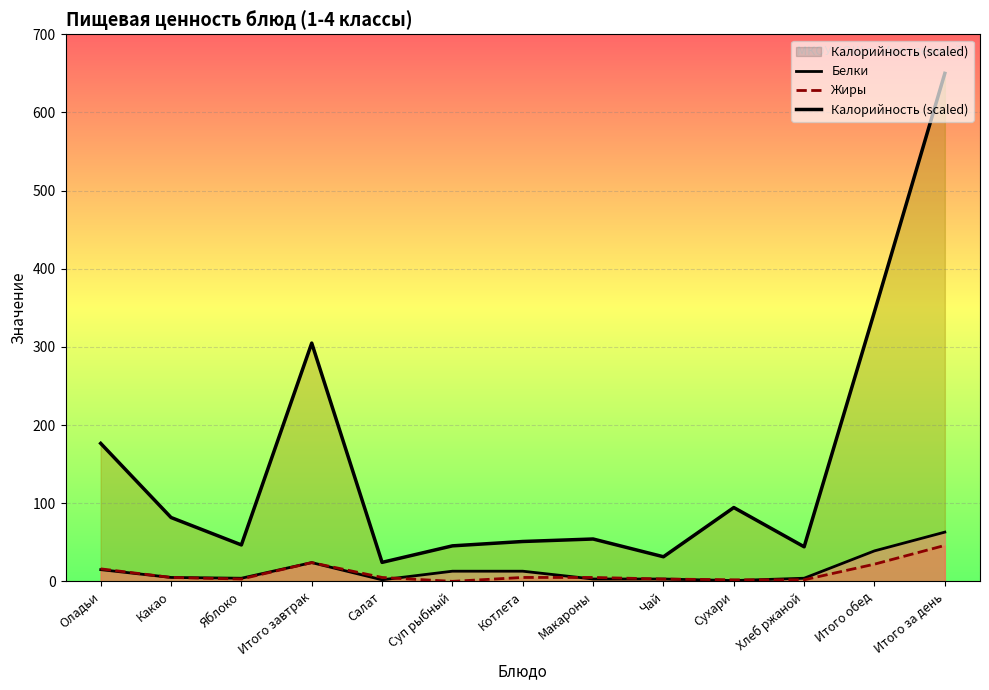

Reading right to left, transcribe all the data shown in this chart.

Белки: 63.0	39.0	4.0	1.0	3.0	3.0	13.0	13.0	2.0	24.0	4.0	5.0	15.0
Жиры: 46.0	22.0	2.0	2.0	3.0	5.0	5.0	0.0	5.0	24.0	3.0	5.0	16.0
Калорийность (scaled): 650.0	345.1	44.2	94.5	31.5	54.2	51.0	45.4	24.3	304.9	46.6	81.7	176.5